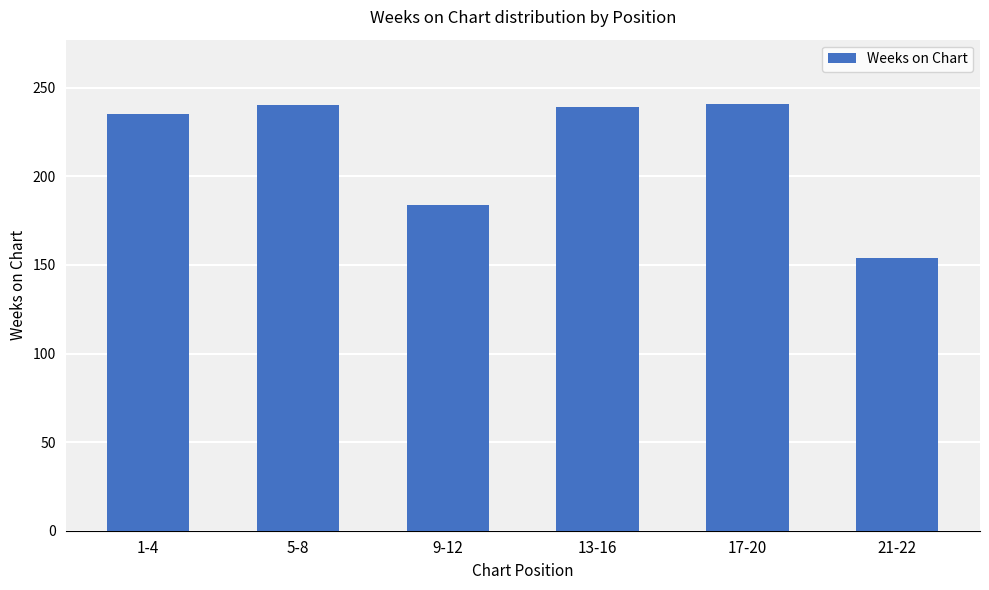

Count the number of categories in the chart.

6